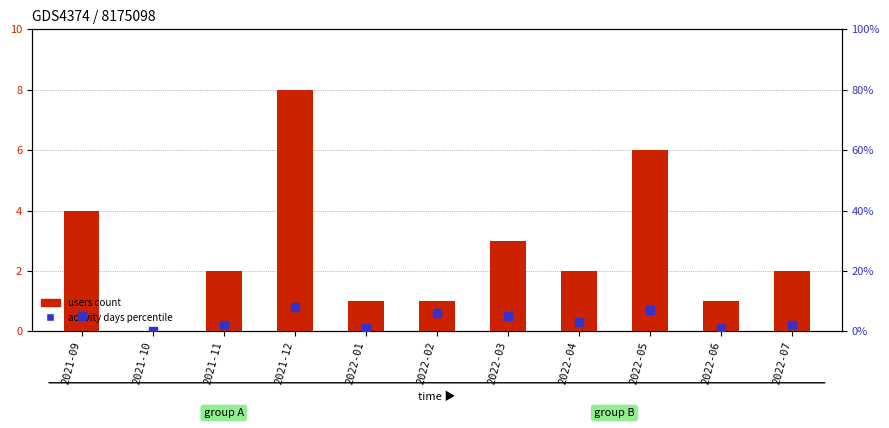

Which series contains the lowest Y value?

users count